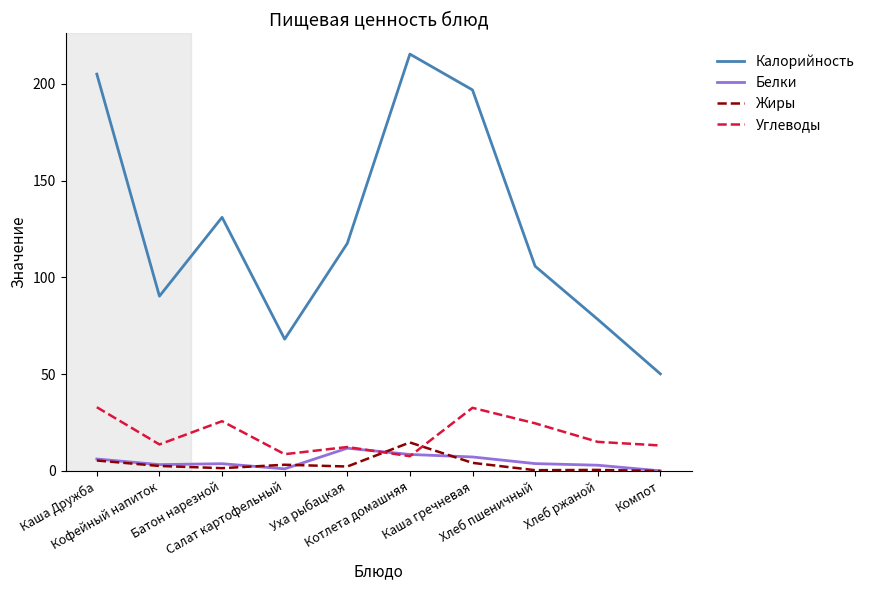

What is the difference between the maximum and minimum values in the Белки series?

11.7